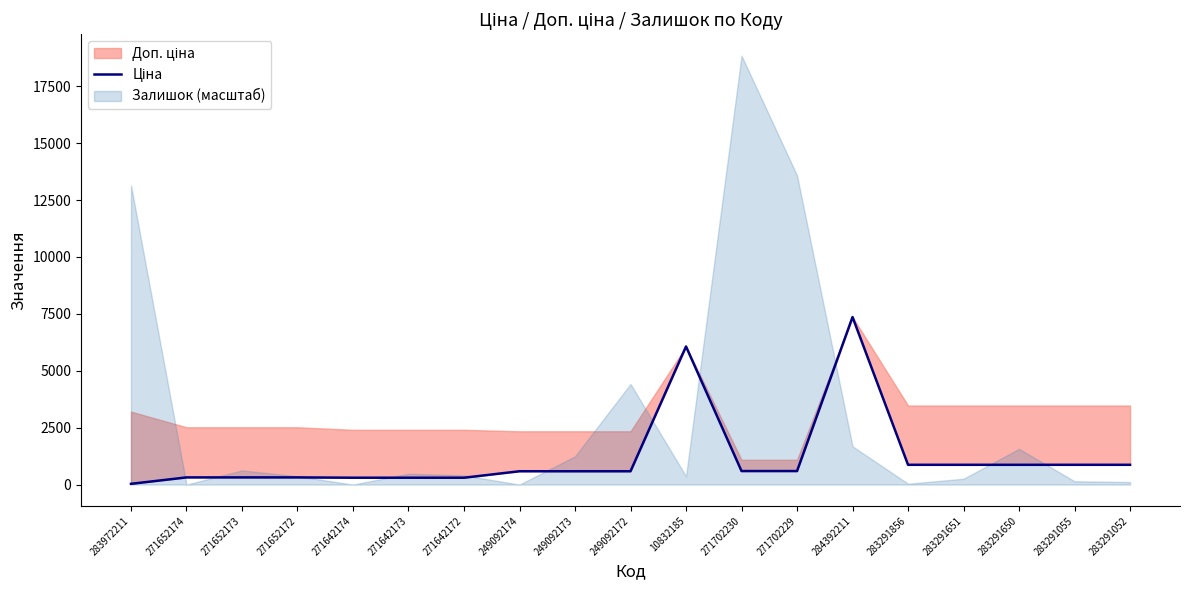

How many values are below 584?

7